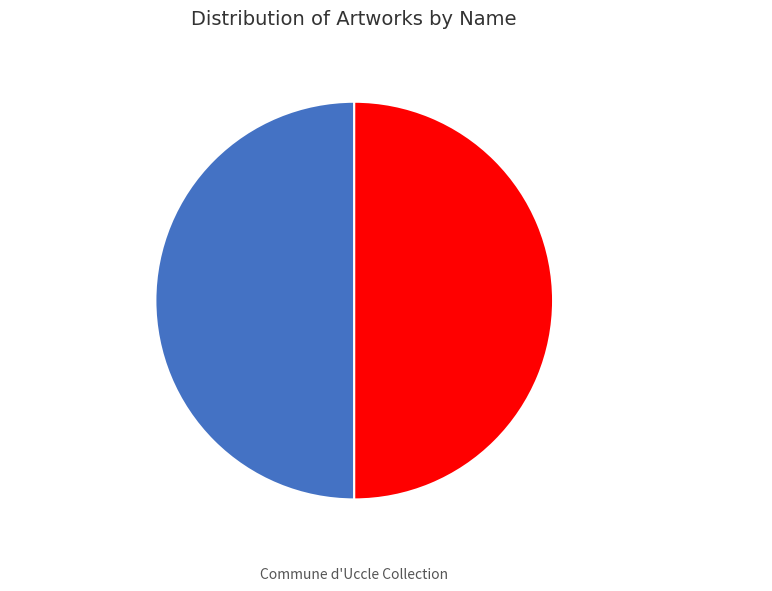

What is the ratio of the value at Le Mannequin Quille - 42. to the value at Ere quotidienne.?

1.0